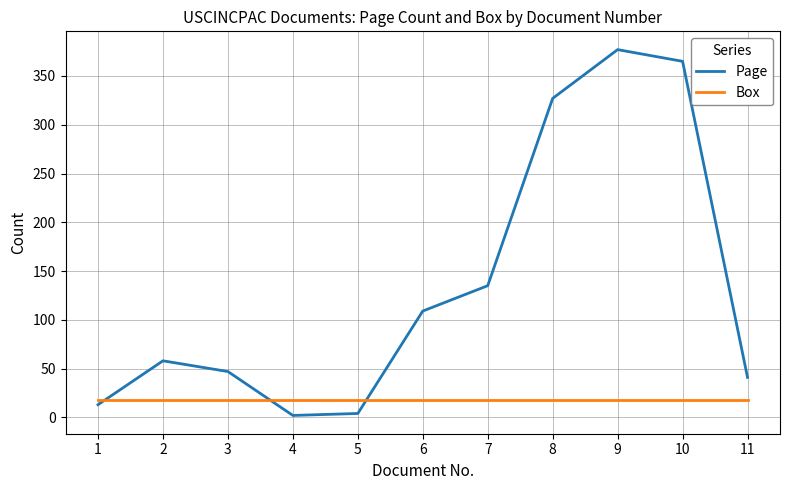

What is the lowest value of the Box series?

18